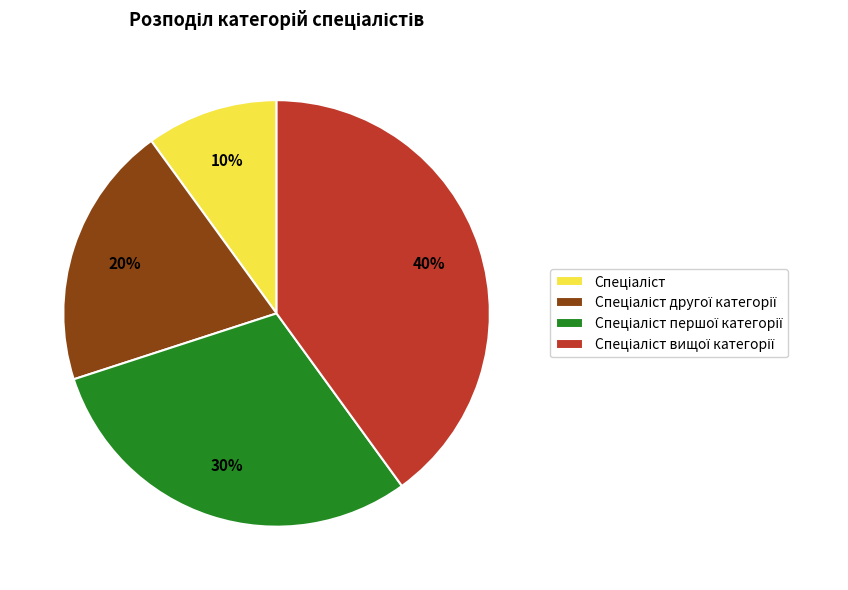

Is there a majority slice in this chart?

No